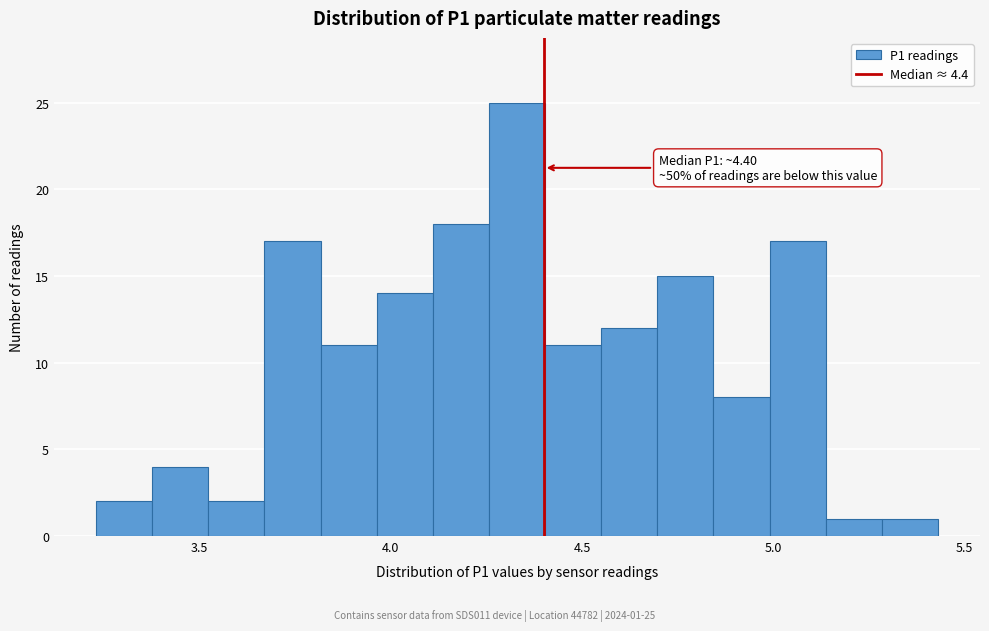

Read against the x-axis, roughly where is the centre of the tallest bar?

4.35